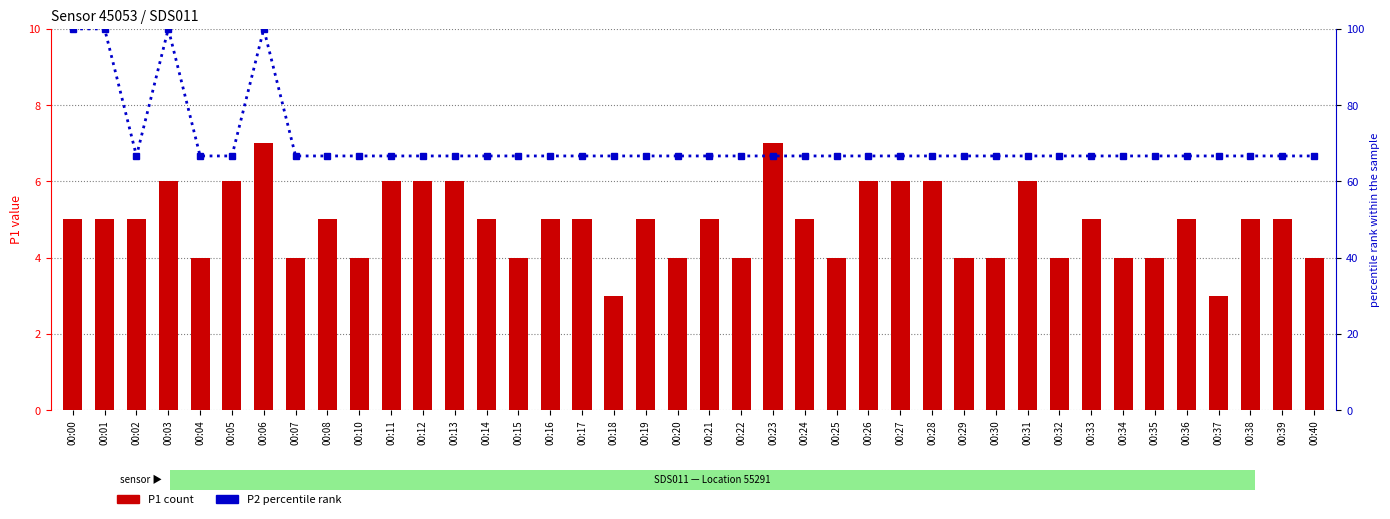

What is the difference between the P1 (count) values at 00:33 and 00:06?

2.0